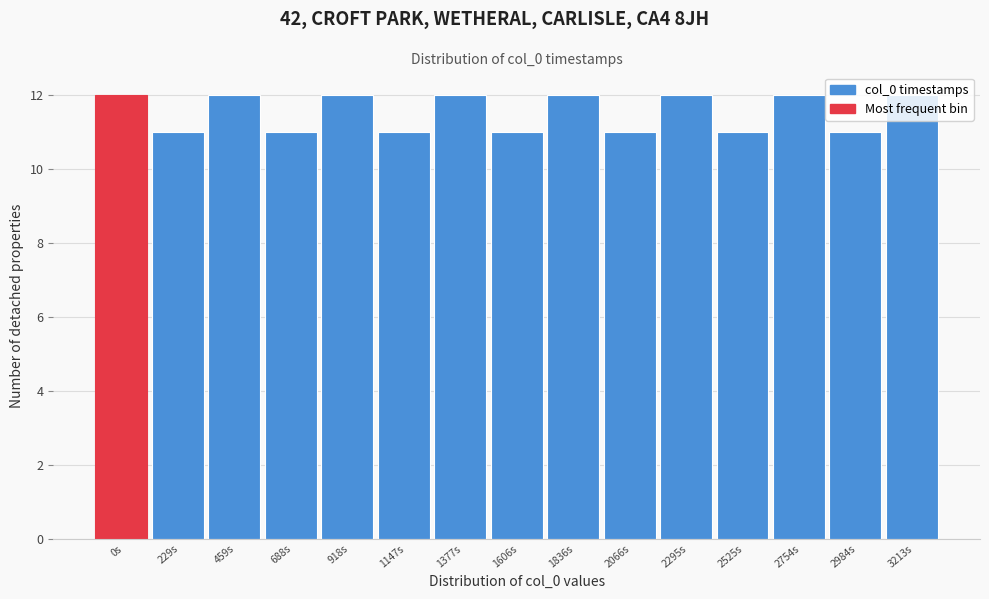

What is the greatest value displayed?

12